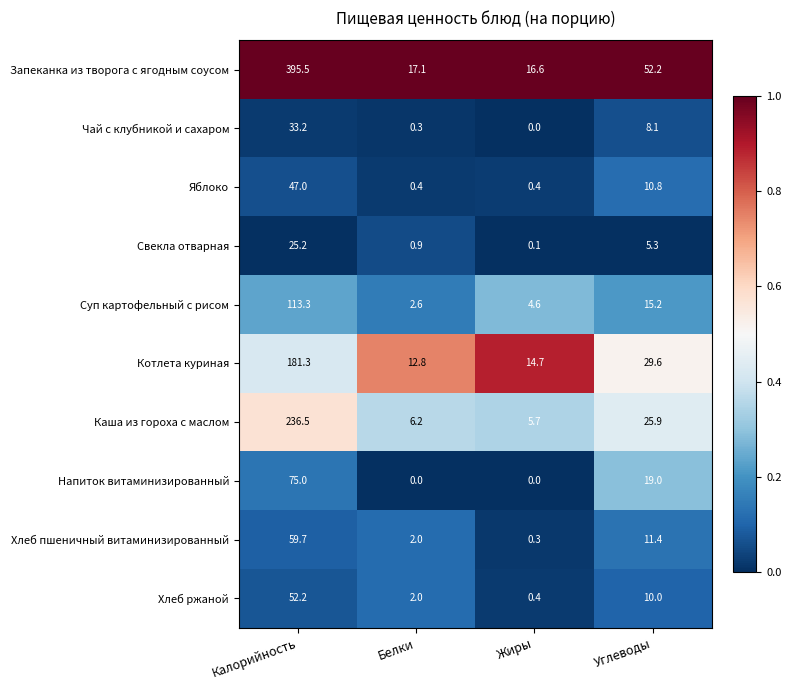

What is the difference between the second highest and second lowest values in the Свекла отварная series?

4.4